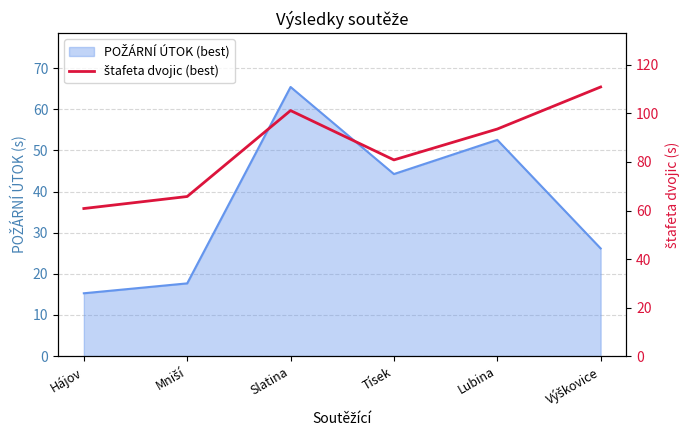

Reading left to right, what are all the values shown in this chart?

Hájov=60.8	Mniší=65.8	Slatina=101.2	Tísek=80.9	Lubina=93.6	Výškovice=110.9